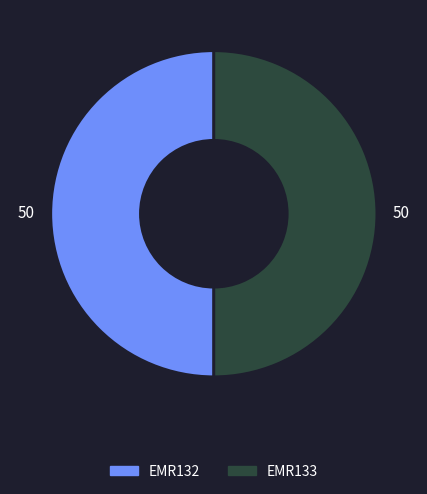

Is it true that EMR132 is 50% of the pie?

True